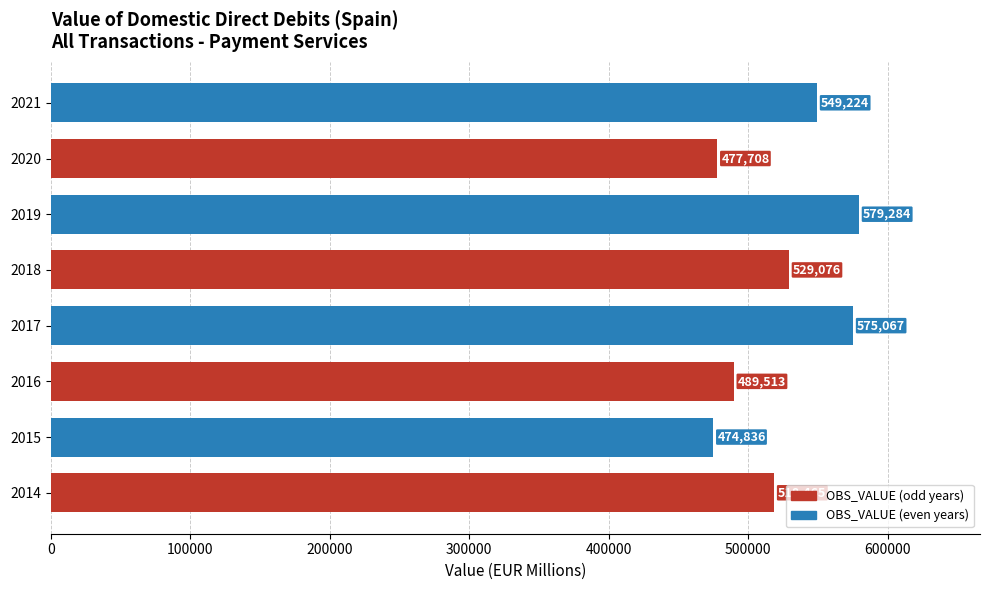

What is the minimum value shown in the chart?

474836.5